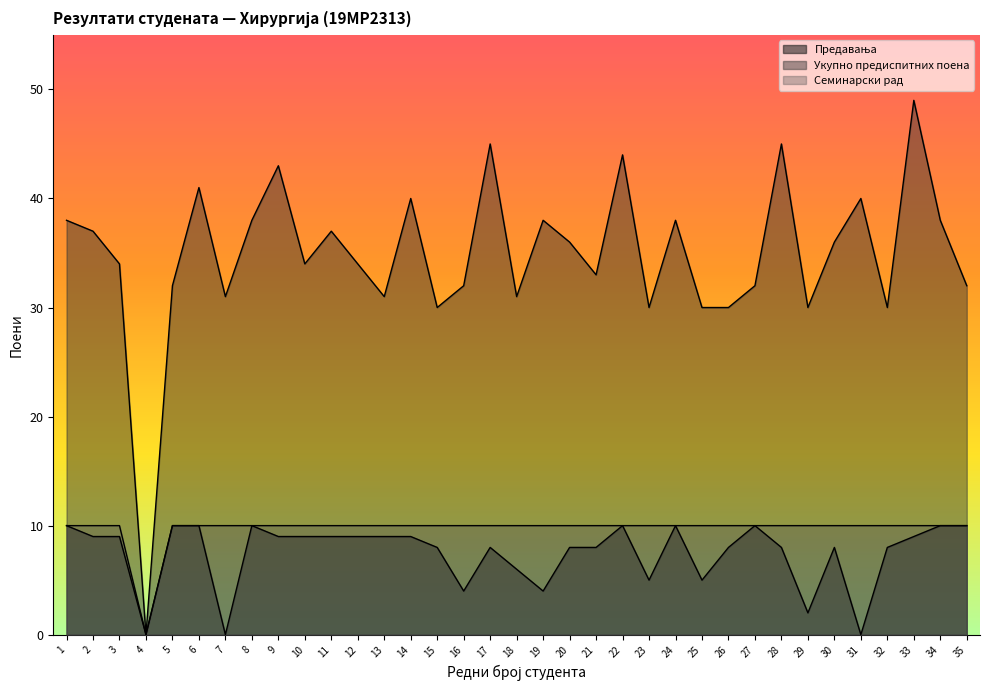

What is the total value across all series at 8?

58